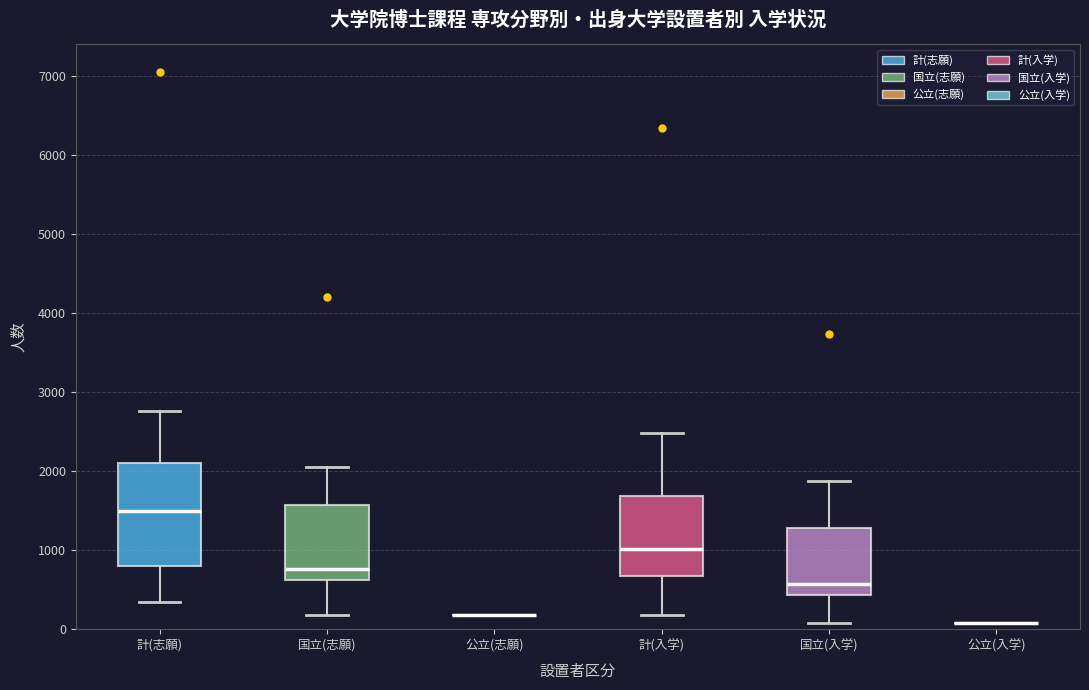

Reading left to right, read every box against the y-axis: the position of its median line, the range the box covers, and the ends of its whiskers. The values are not printed on the chart, so give them approximately, as read against the axis.

計(志願): median 1500, box 800 to 2100, whiskers 300 to 2800
国立(志願): median 800, box 600 to 1600, whiskers 200 to 2100
公立(志願): box collapsed to a line at 200, whiskers 200 to 200
計(入学): median 1000, box 700 to 1700, whiskers 200 to 2500
国立(入学): median 600, box 400 to 1300, whiskers 100 to 1900
公立(入学): box collapsed to a line at 100, whiskers 100 to 100